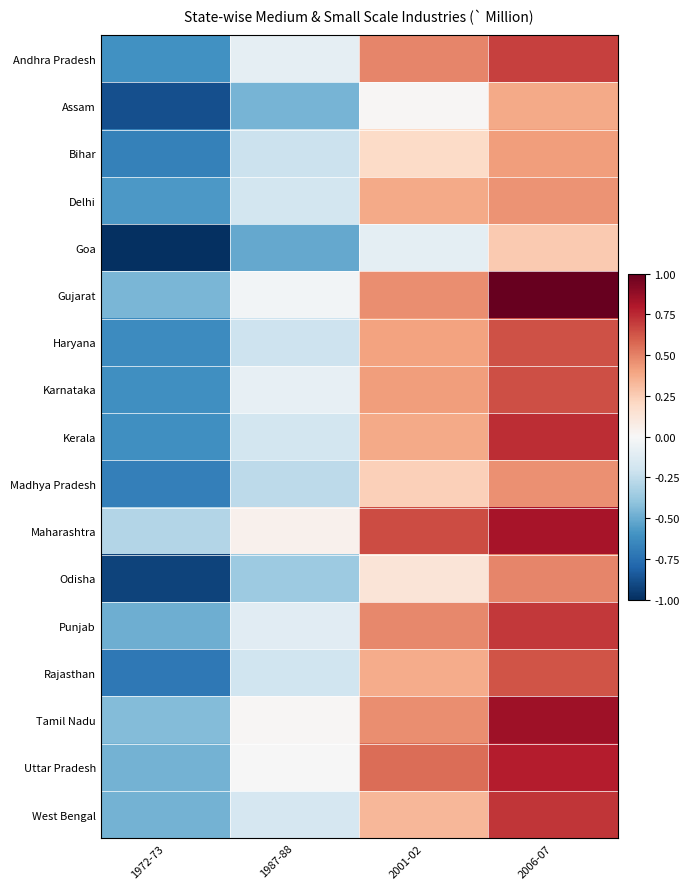

At how many categories does at least one series exceed 0?

3